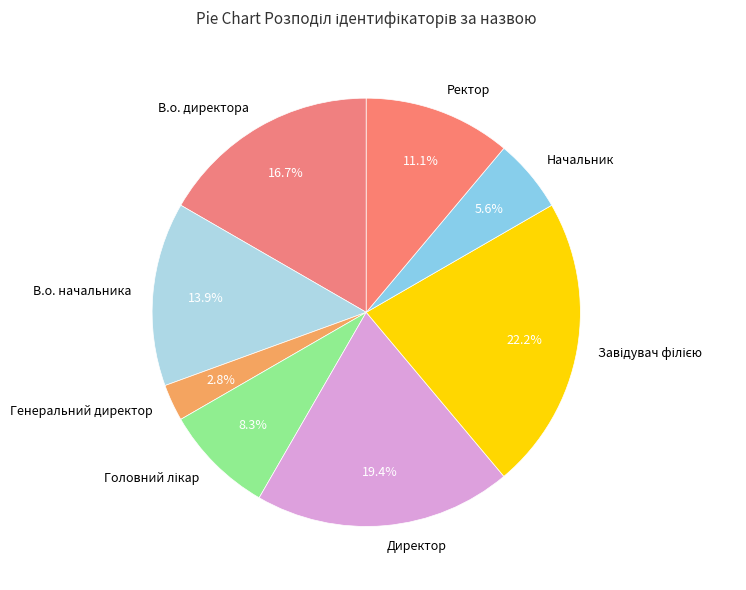

Between В.о. начальника and Директор, which is larger?

Директор